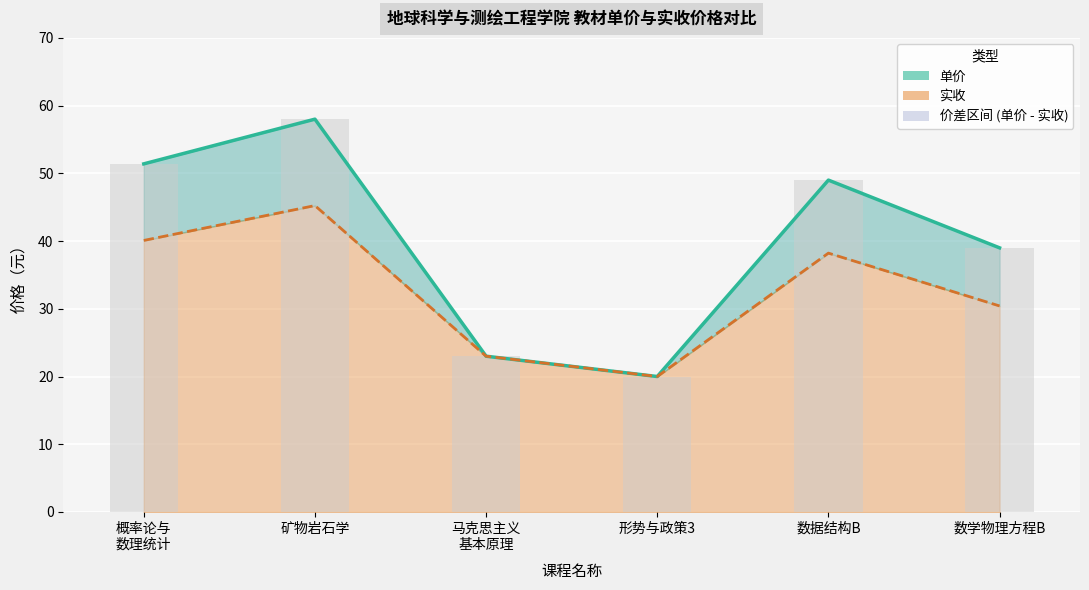

Rank the categories by value from highest to lowest.

矿物岩石学, 概率论与
数理统计, 数据结构B, 数学物理方程B, 马克思主义
基本原理, 形势与政策3